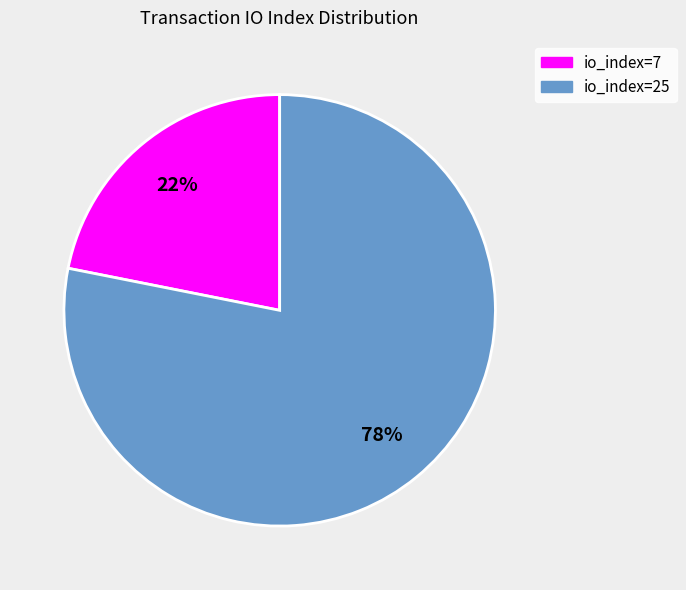

Which category accounts for the majority?

io_index=25